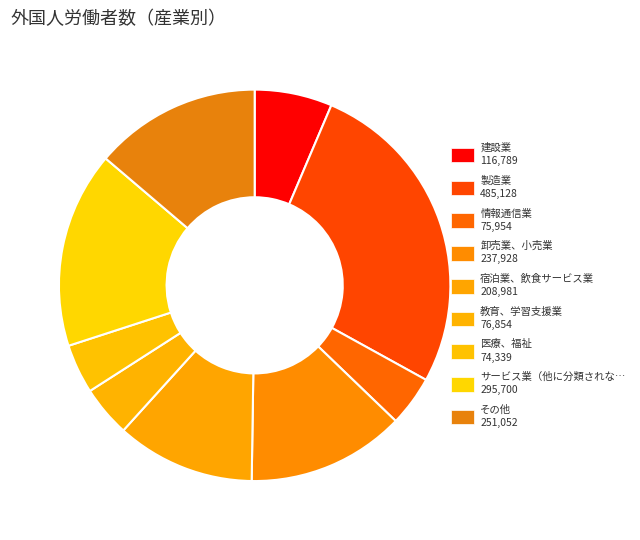

How many slices are in this pie chart?

9